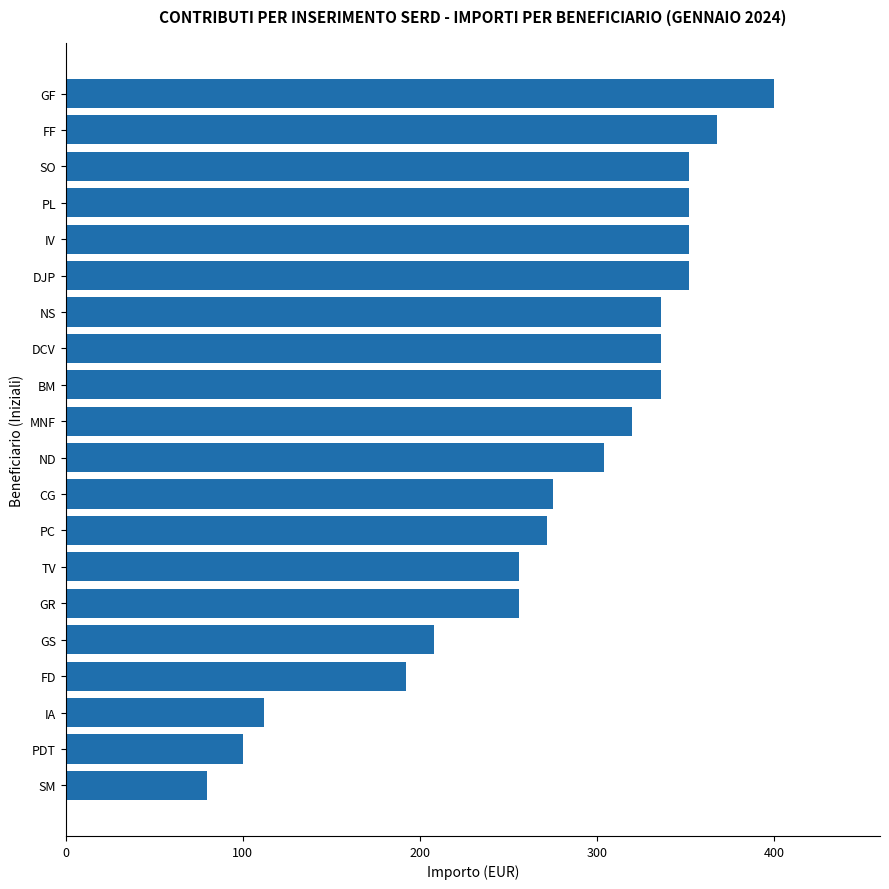

What is the difference between the maximum and minimum values?

320